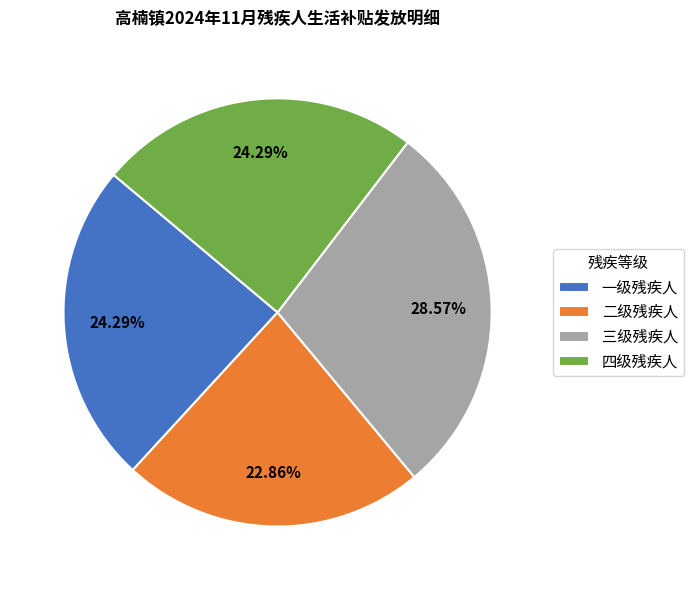

To the nearest percent, what is the difference between the 三级残疾人 and 二级残疾人 slice percentages?

6%